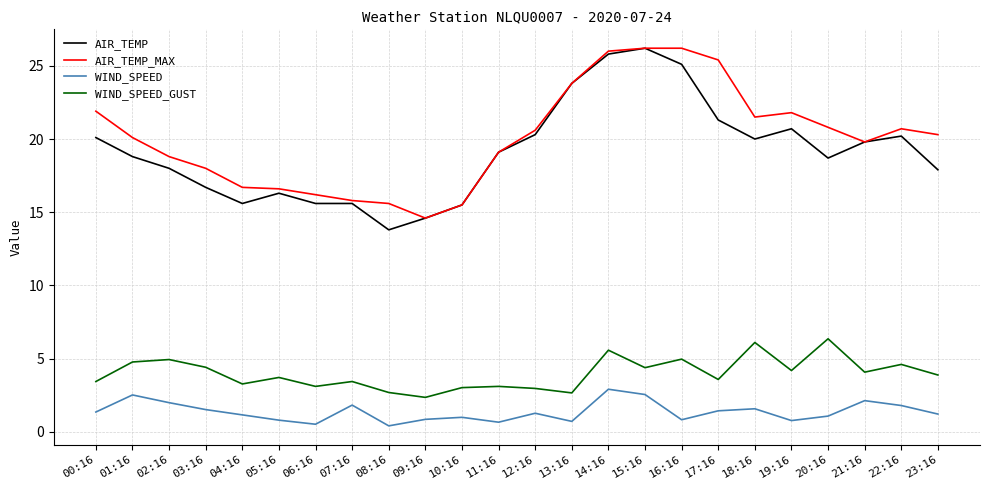

What is the spread (max minus min) of values at 14:16?

23.1